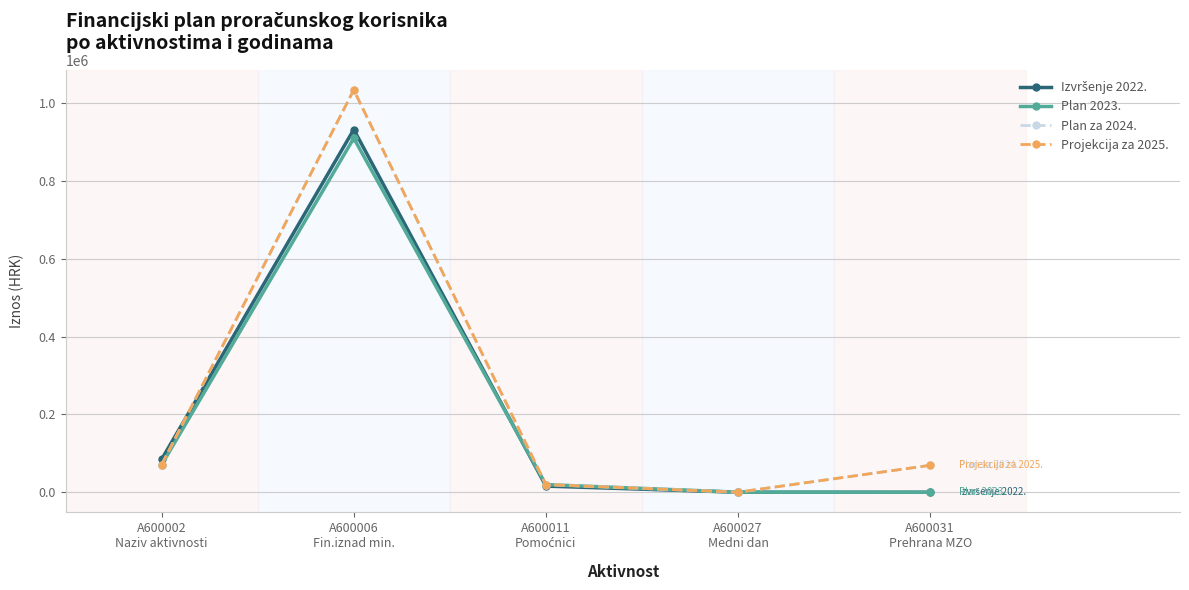

Rank the series at A600027
Medni dan from lowest to highest value.

Izvršenje 2022., Plan 2023., Plan za 2024., Projekcija za 2025.